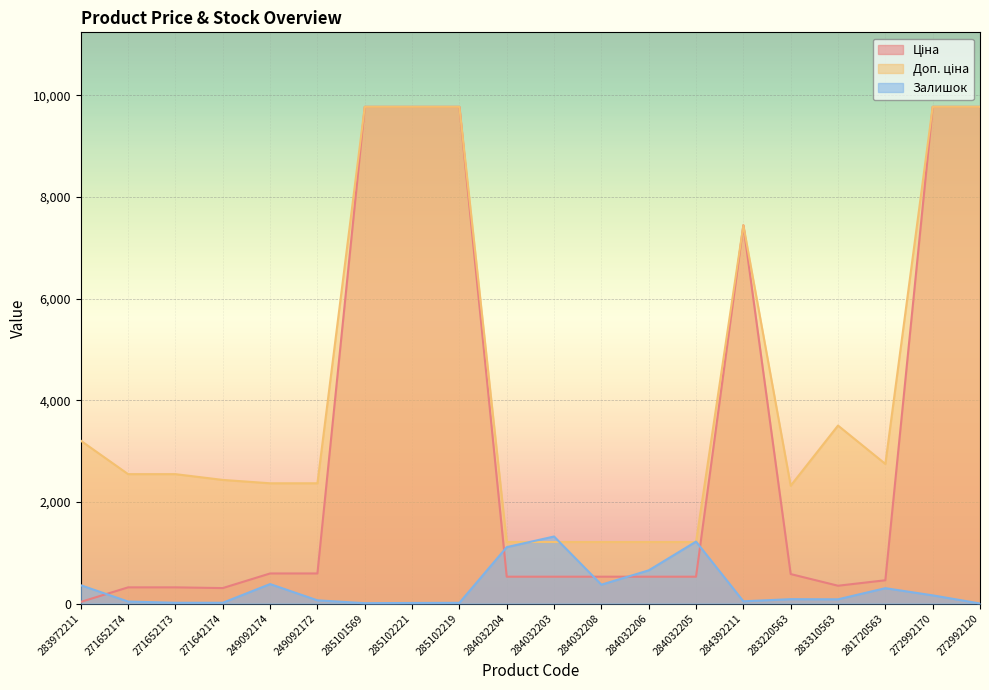

At which category does Ціна reach its first local valley?

271642174